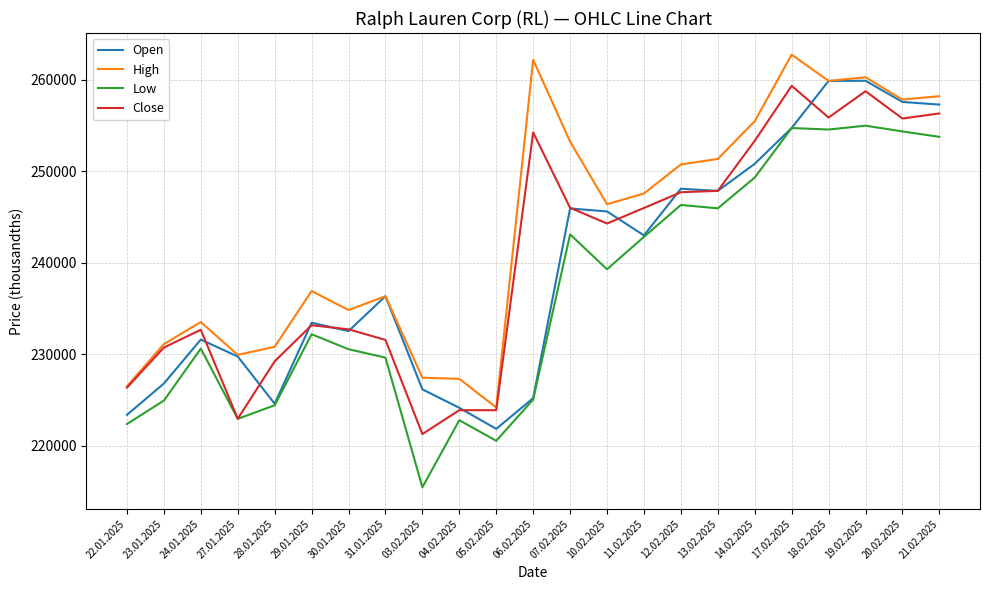

At which label does Close reach its minimum?

03.02.2025